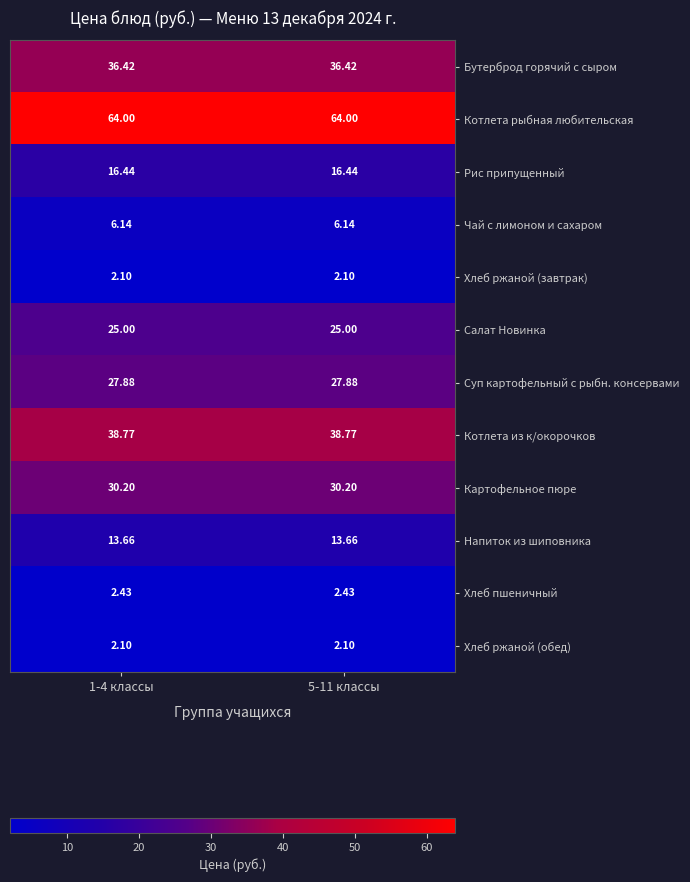

Is the value of Бутерброд горячий с сыром at 1-4 классы greater than the value of Рис припущенный at 1-4 классы?

Yes